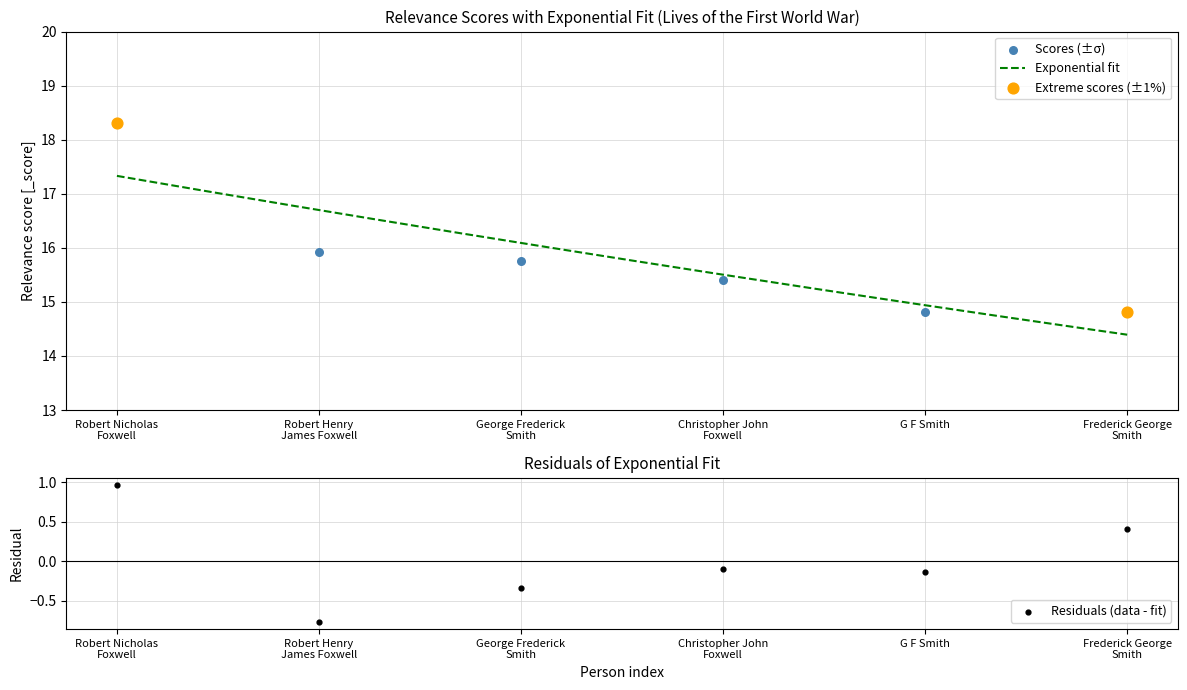

Which has a higher value, G F Smith or George Frederick
Smith?

George Frederick
Smith